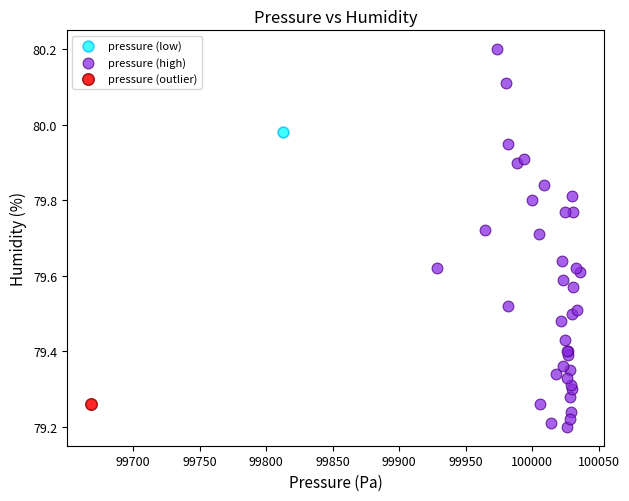

What are all the series names shown in the legend?

pressure (low), pressure (high), pressure (outlier)